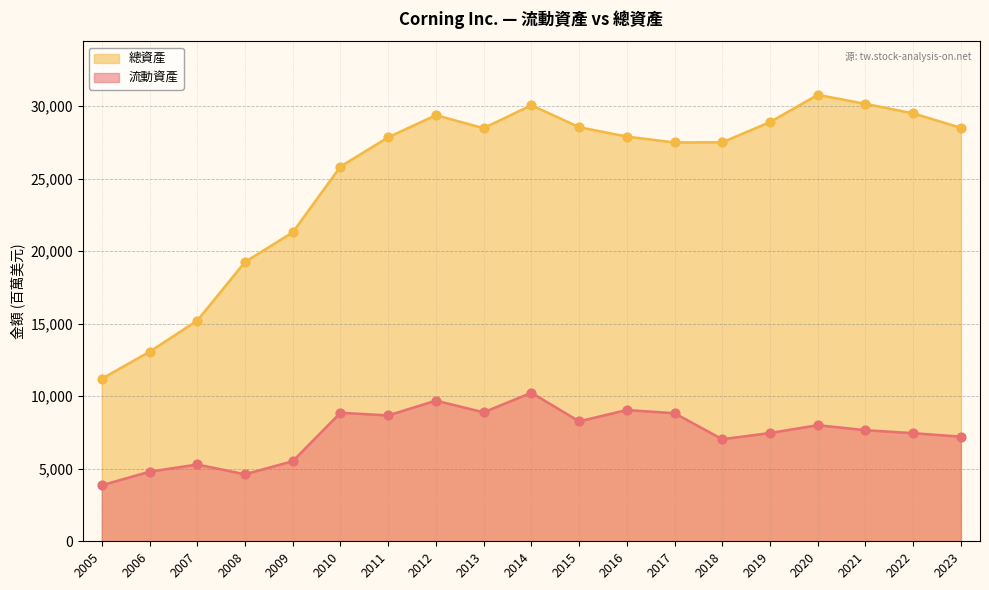

At how many categories does at least one series exceed 20839?

15